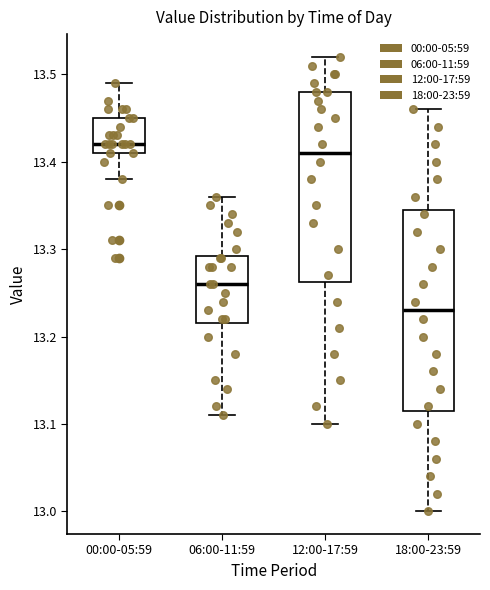

Comparing the boxes themselves (not the whiskers), which one is the tallest?

18:00-23:59